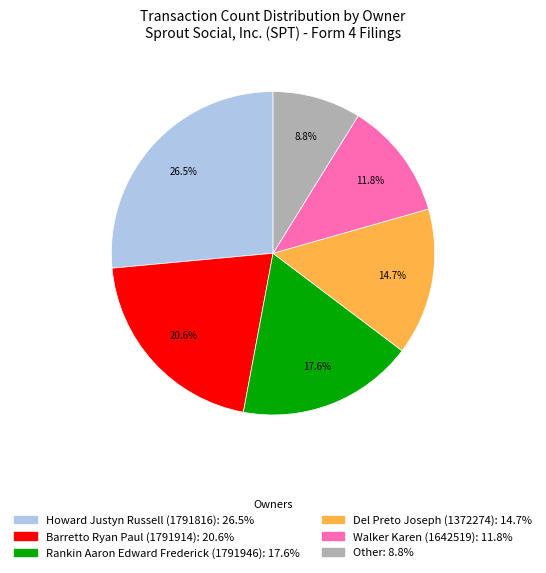

How much of the chart is everything except Del Preto Joseph (1372274)?

85.3%